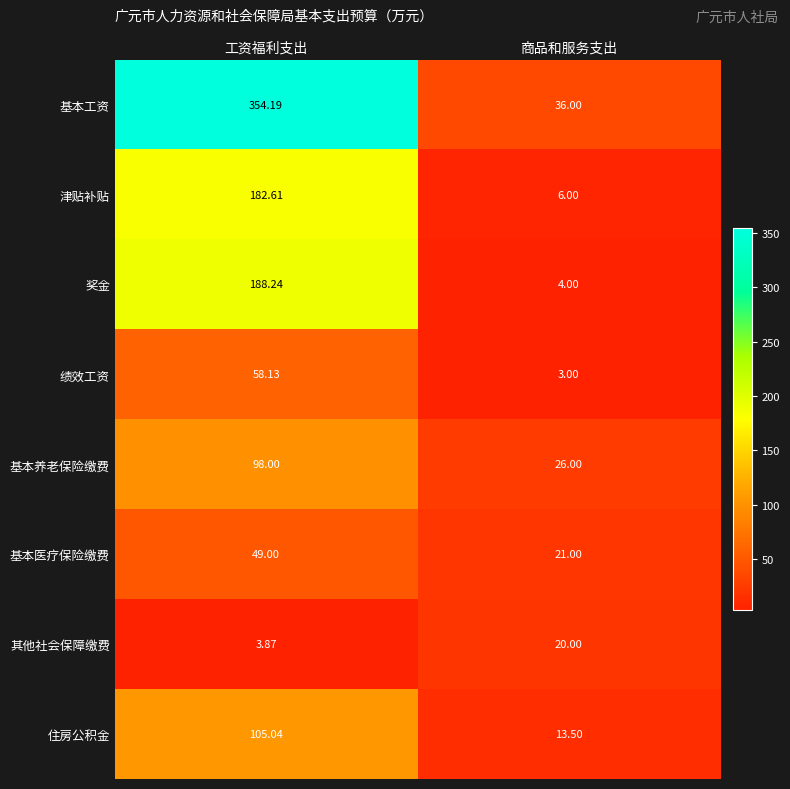

At which label does 津贴补贴 first exceed 182?

工资福利支出